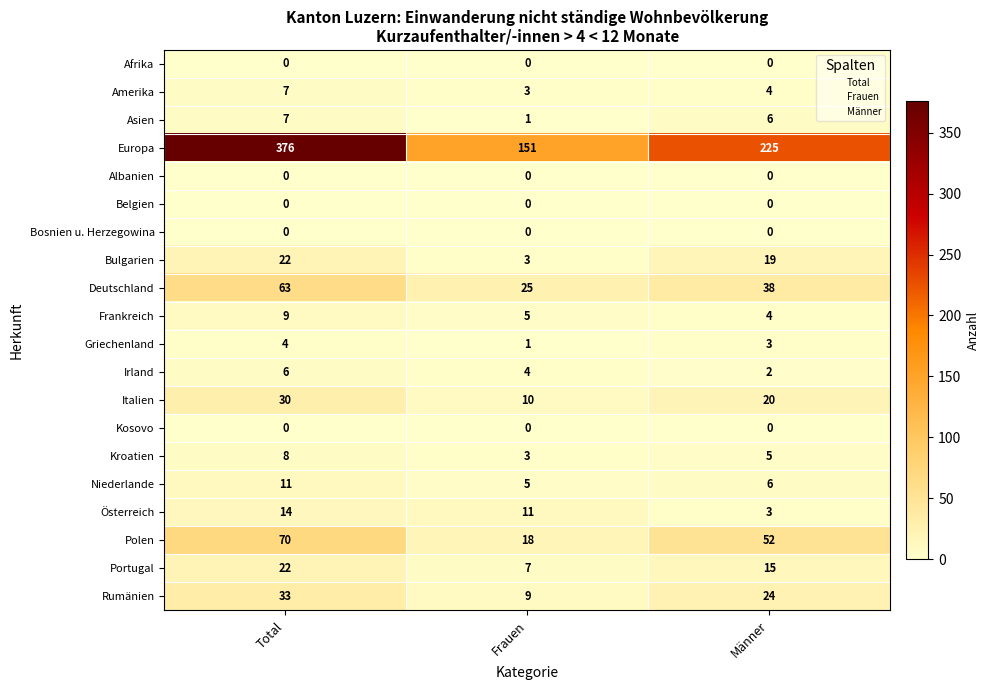

The Irland series shows 3 at Männer. True or false?

False